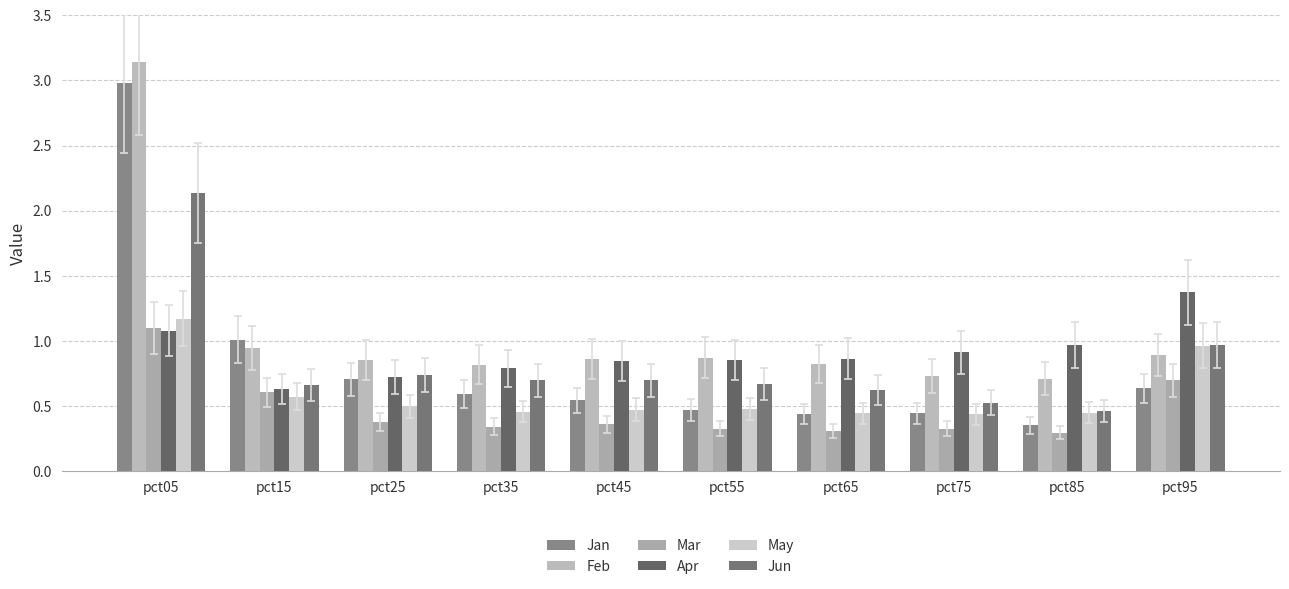

What is the maximum value for Feb?

3.1